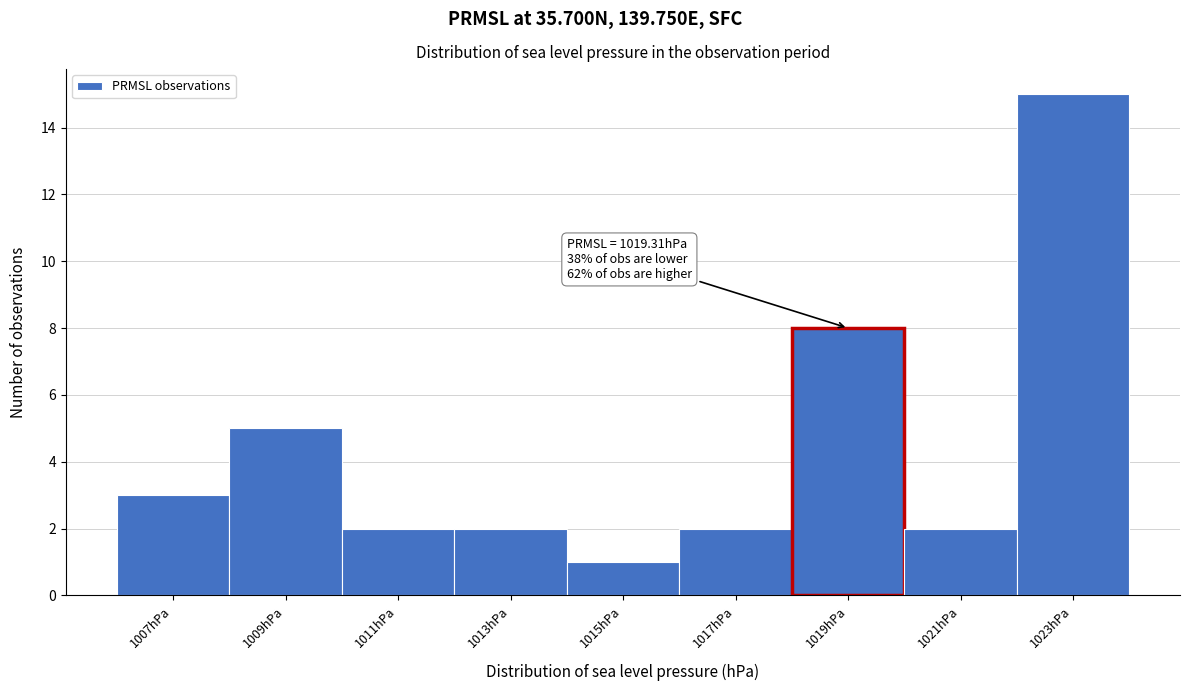

Reading right to left, list all the values displayed in this chart.

15	2	8	2	1	2	2	5	3